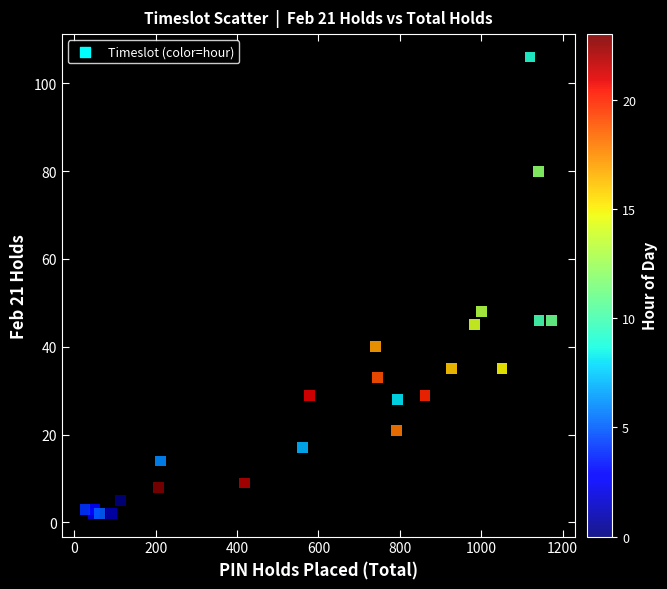

What Y value in the scatter plot is closest to 54?

48